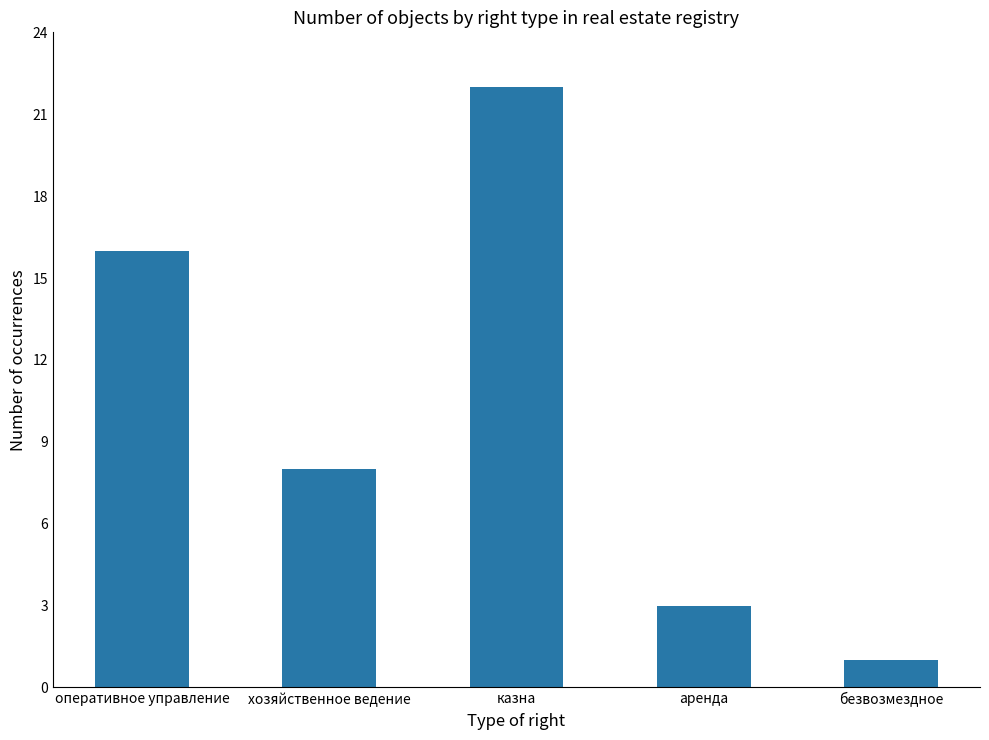

Are the bars horizontal?

No